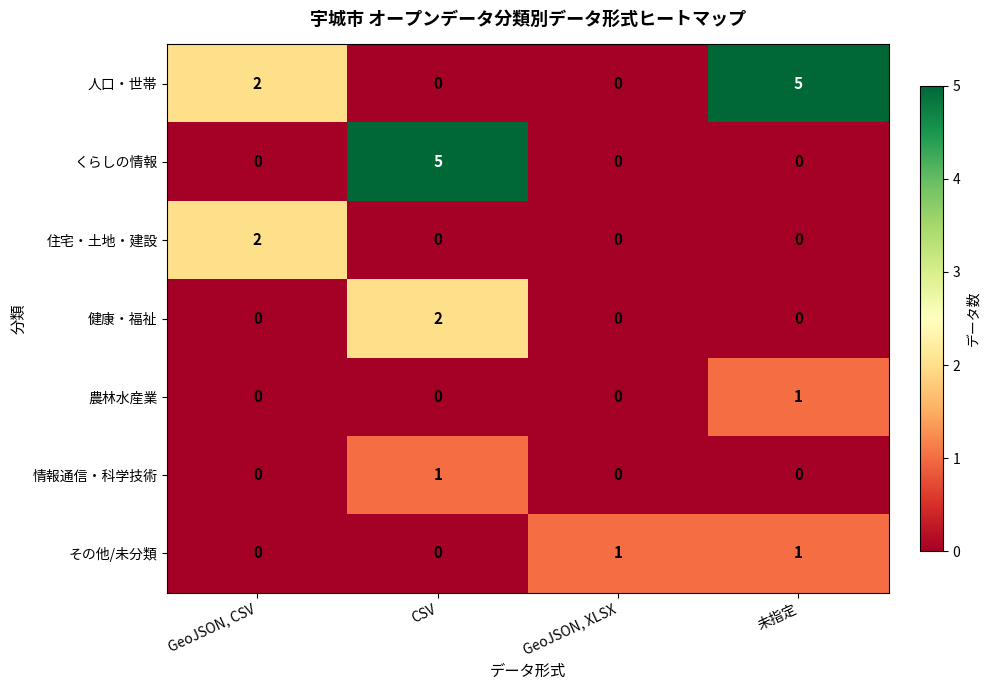

How many categories are shown in the chart?

4